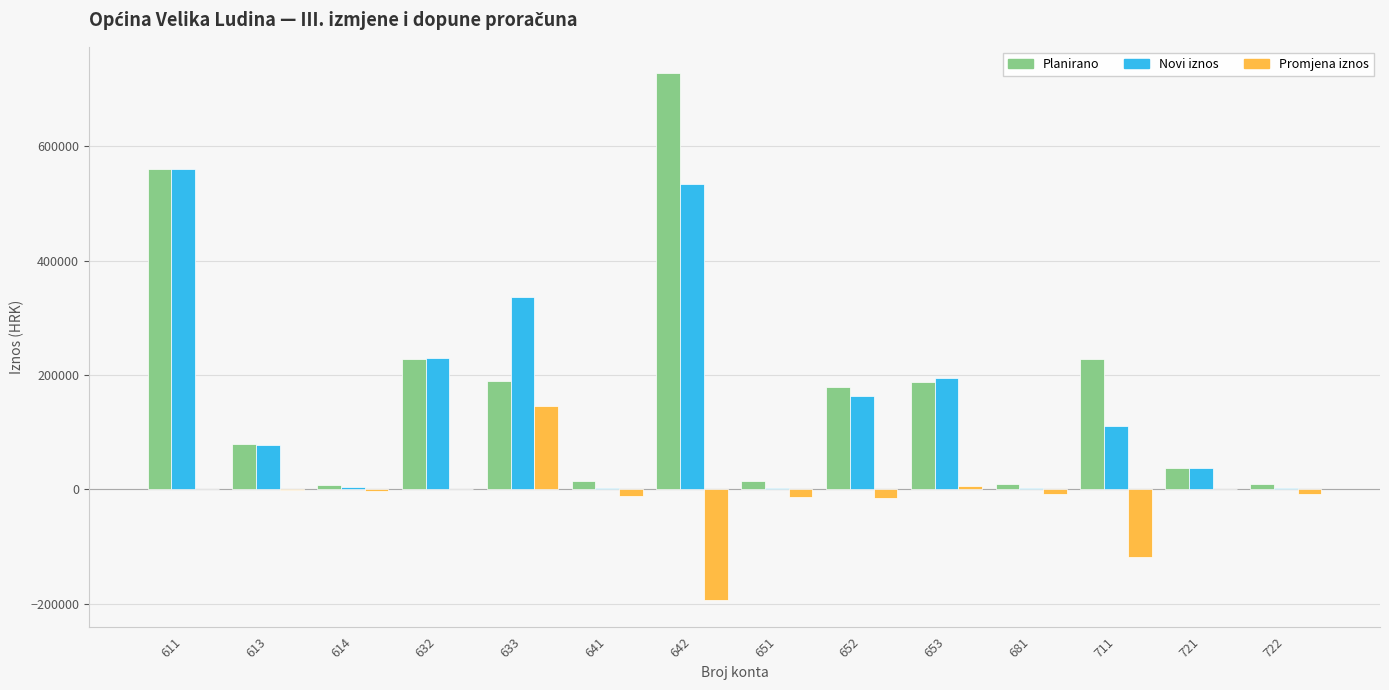

What is the greatest value displayed?

727987.0